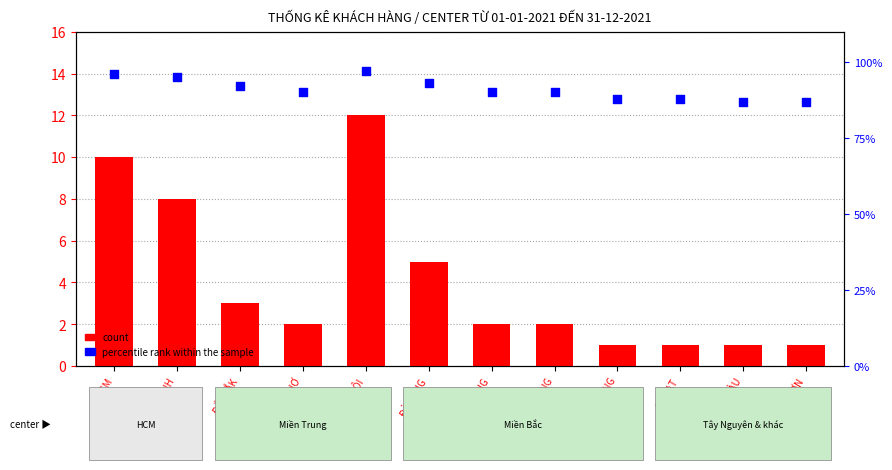

Which series has the largest total across all categories?

percentile rank within the sample